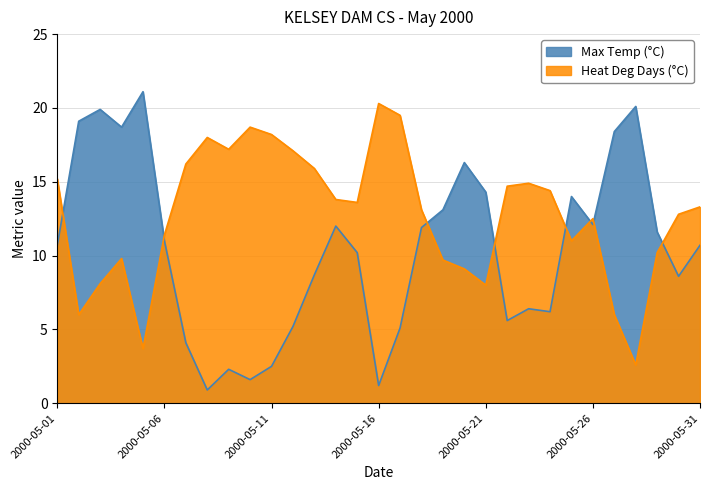

At 2000-05-09, list the series in order from smallest to largest.

Max Temp (°C), Heat Deg Days (°C)